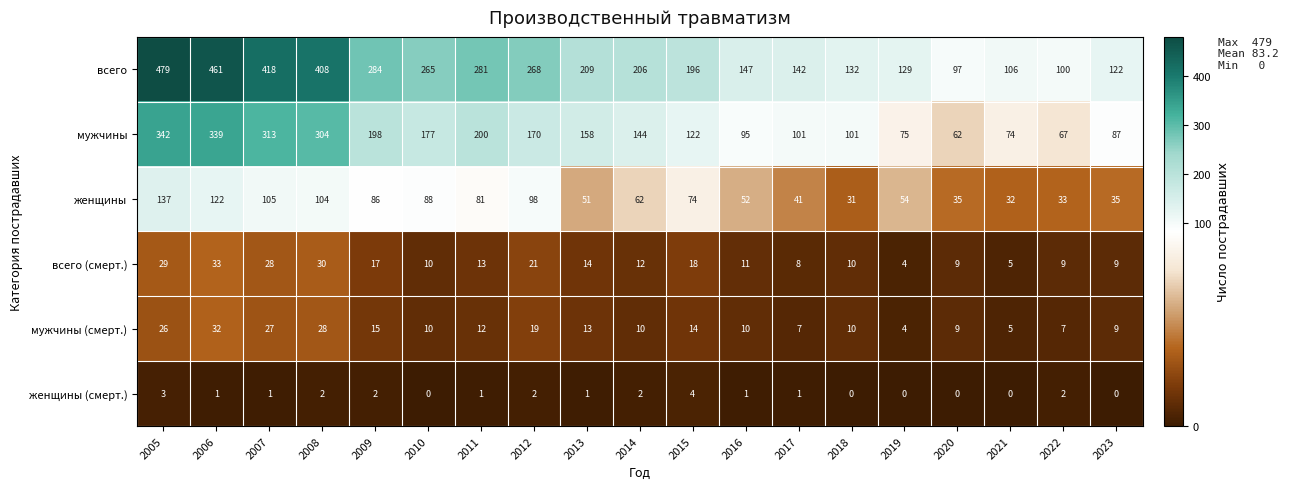

Which series has the largest total across all categories?

всего